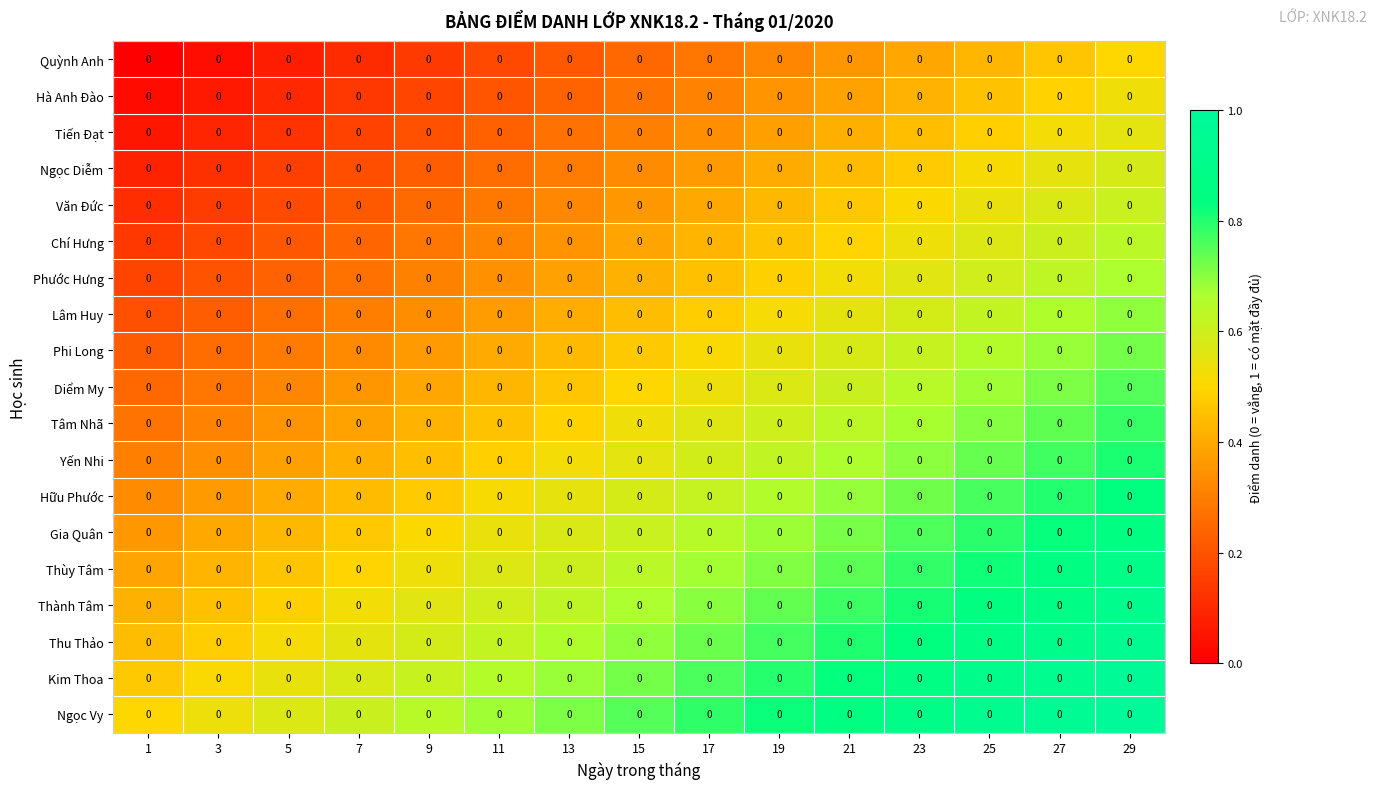

At which category is the sum across all series the highest?

29